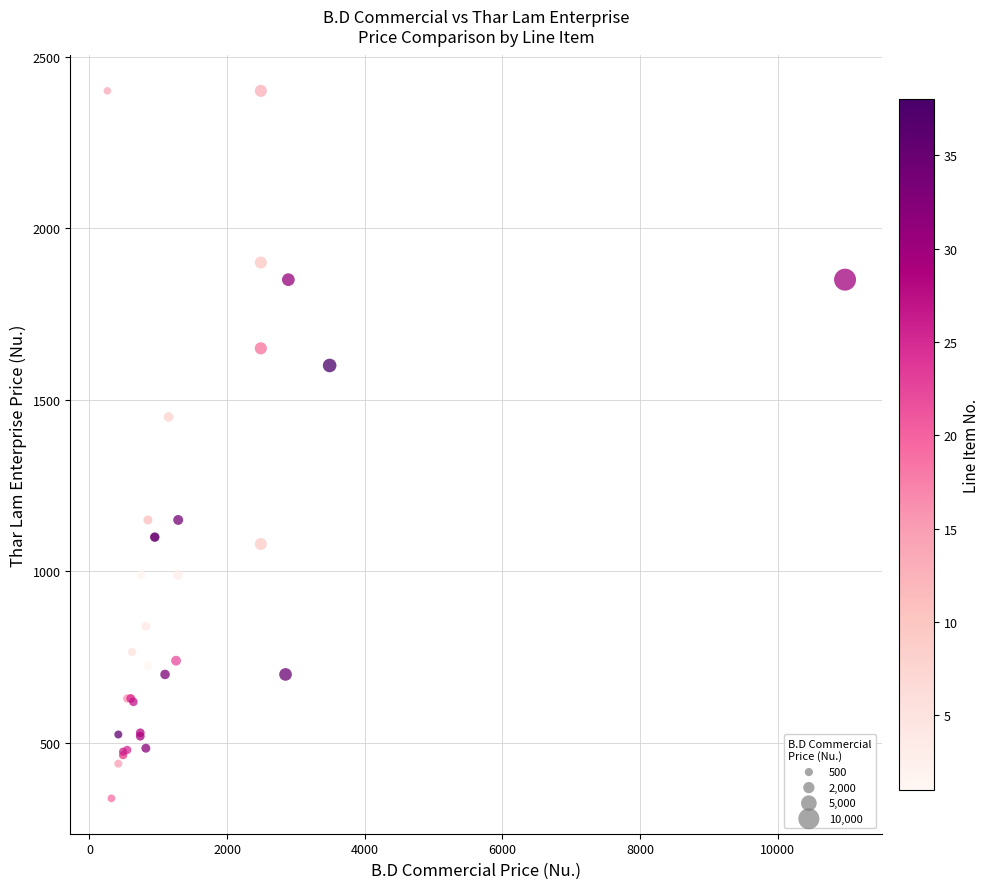

What Y value in the scatter plot is closest to 1369?

1450